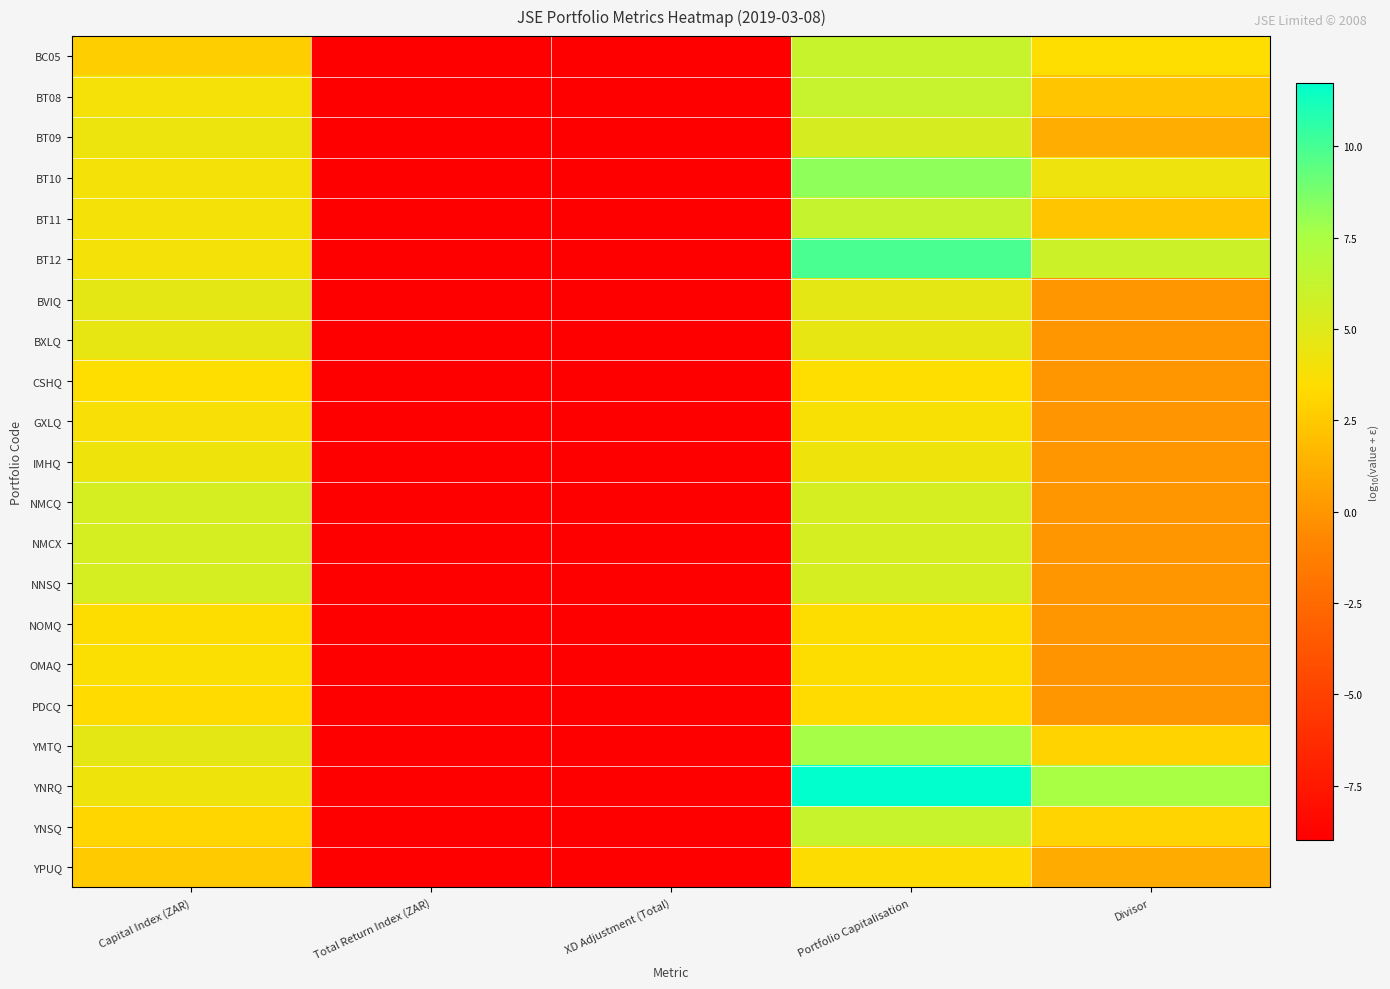

Which series has the largest total across all categories?

YNRQ